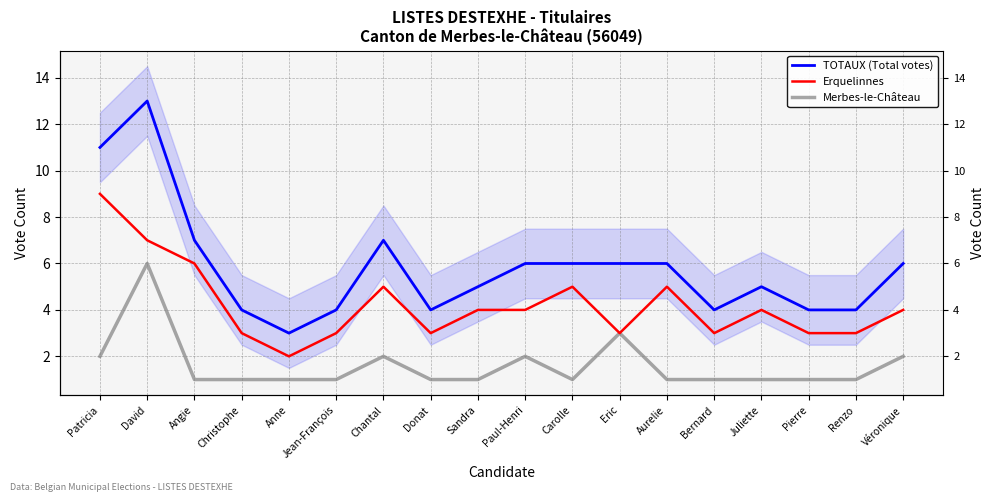

True or false: Erquelinnes and Merbes-le-Château cross at least once.

False